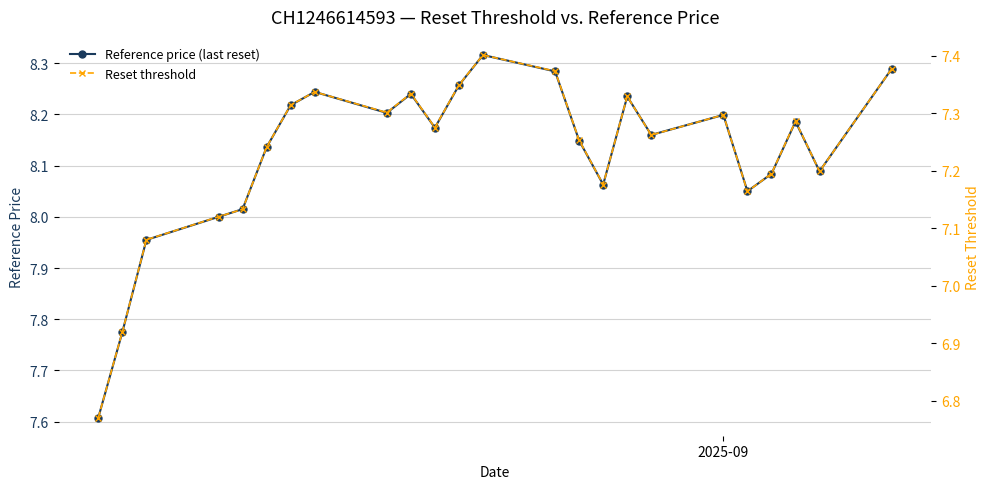

True or false: Reference price (last reset) has more than 2 points higher than both neighbors.

True